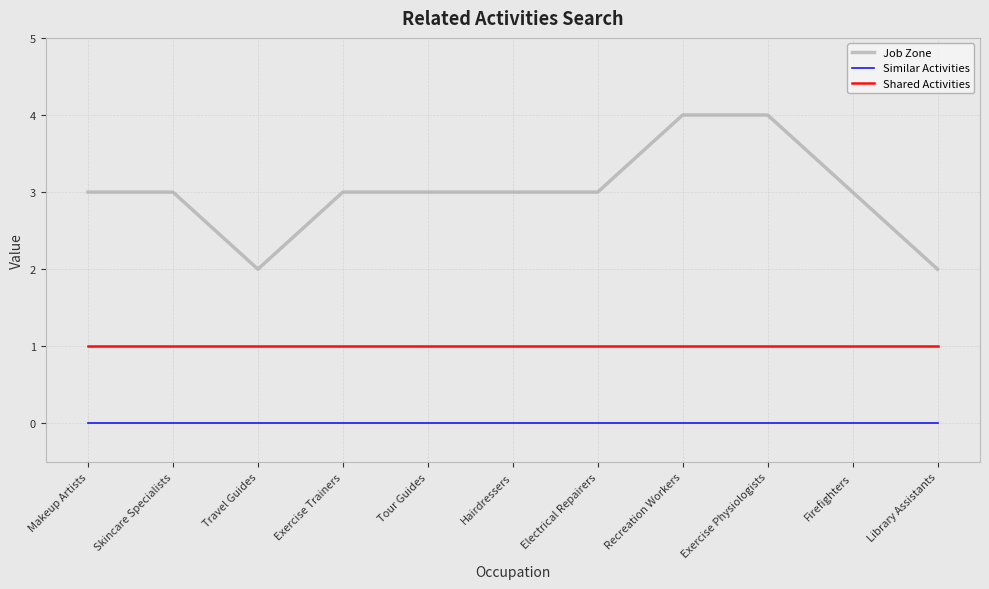

What is the total value across all series at Library Assistants?

3